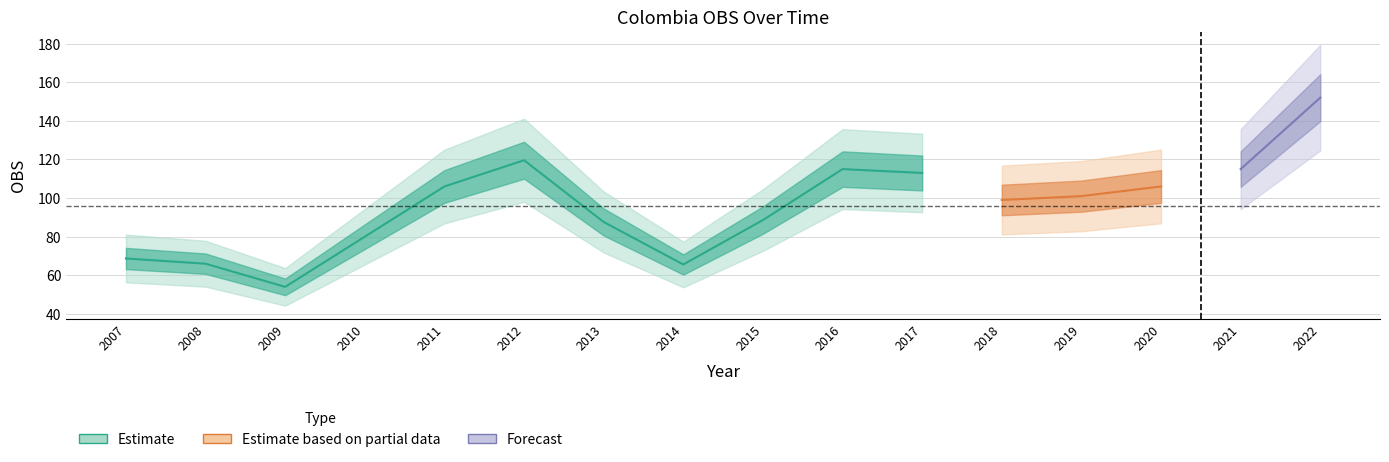

Read the value at 2012.

119.6